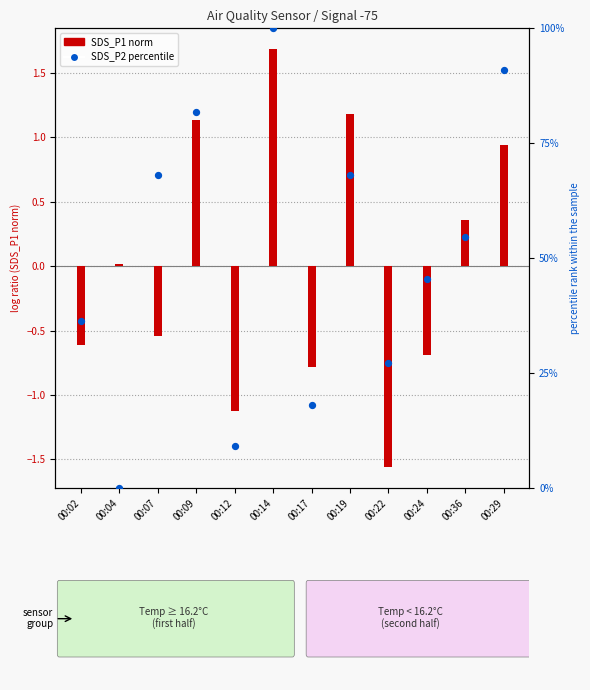

Which series has the largest total across all categories?

SDS_P2 percentile